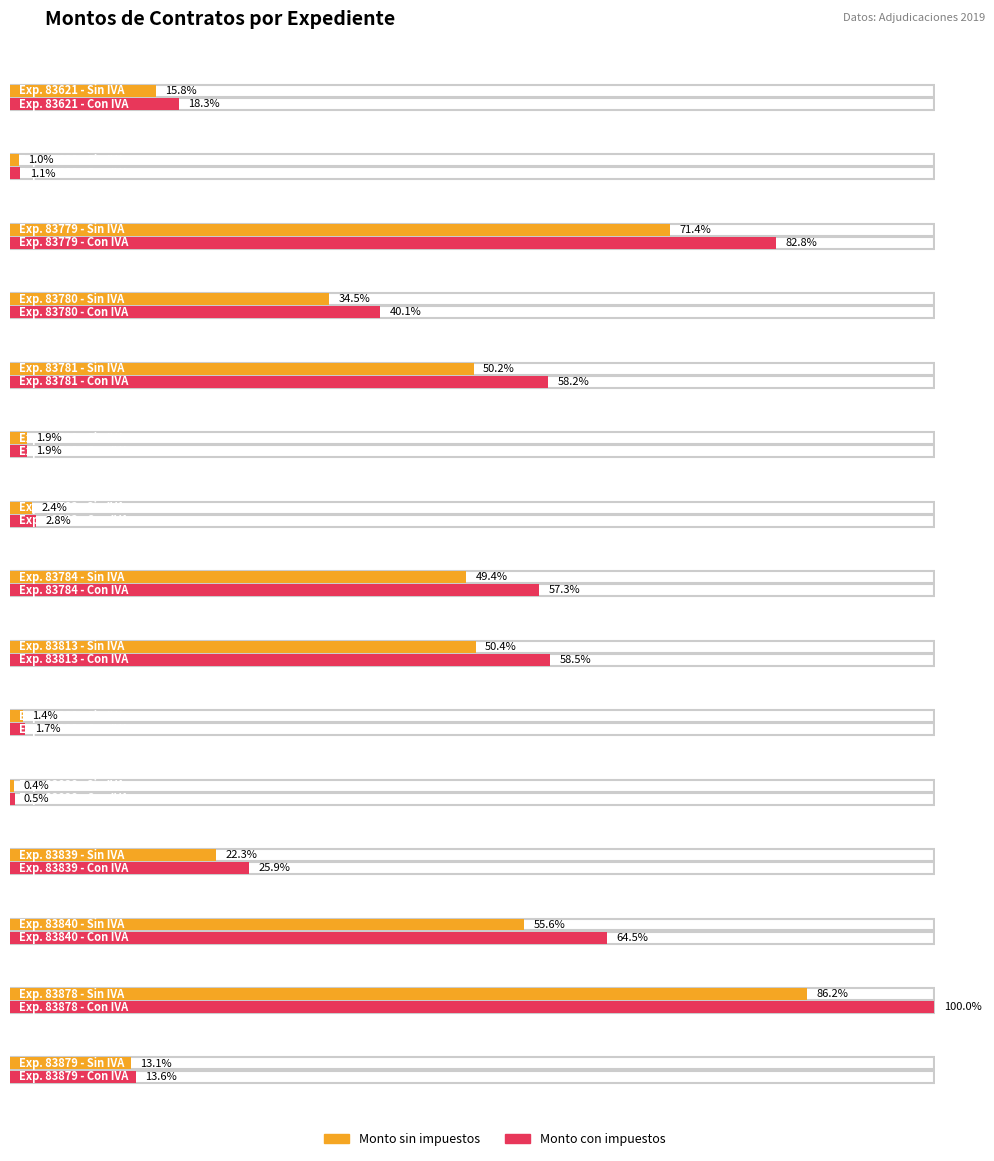

At how many categories does at least one series exceed 1154199?

6